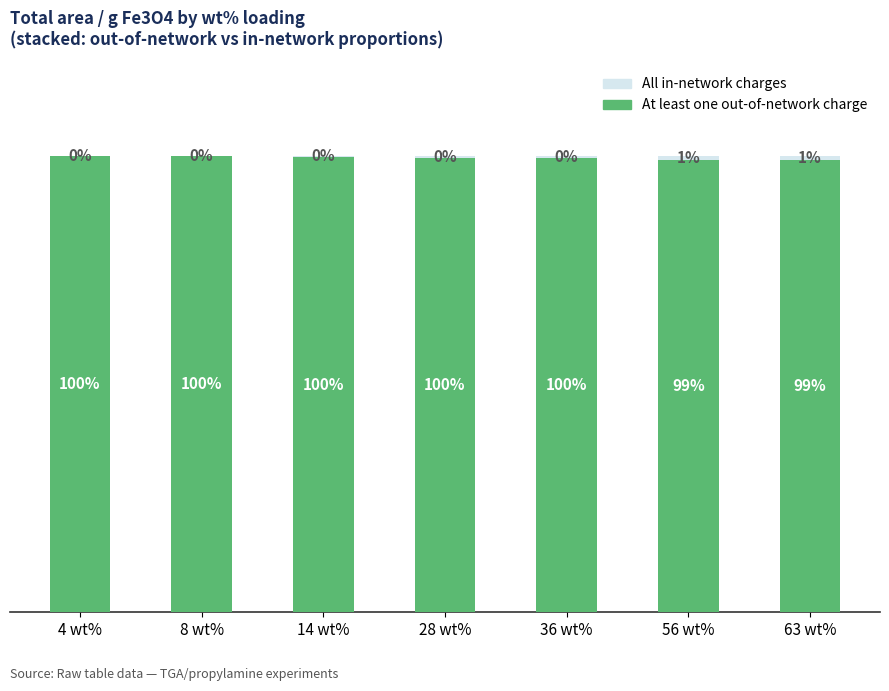

What is the difference between the maximum and second lowest values in the All in-network charges series?

0.8